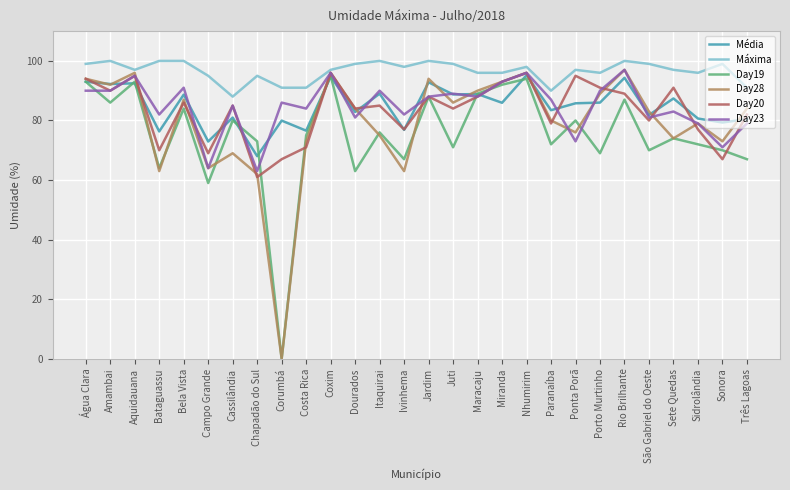

What is the highest value of the Day20 series?

96.0